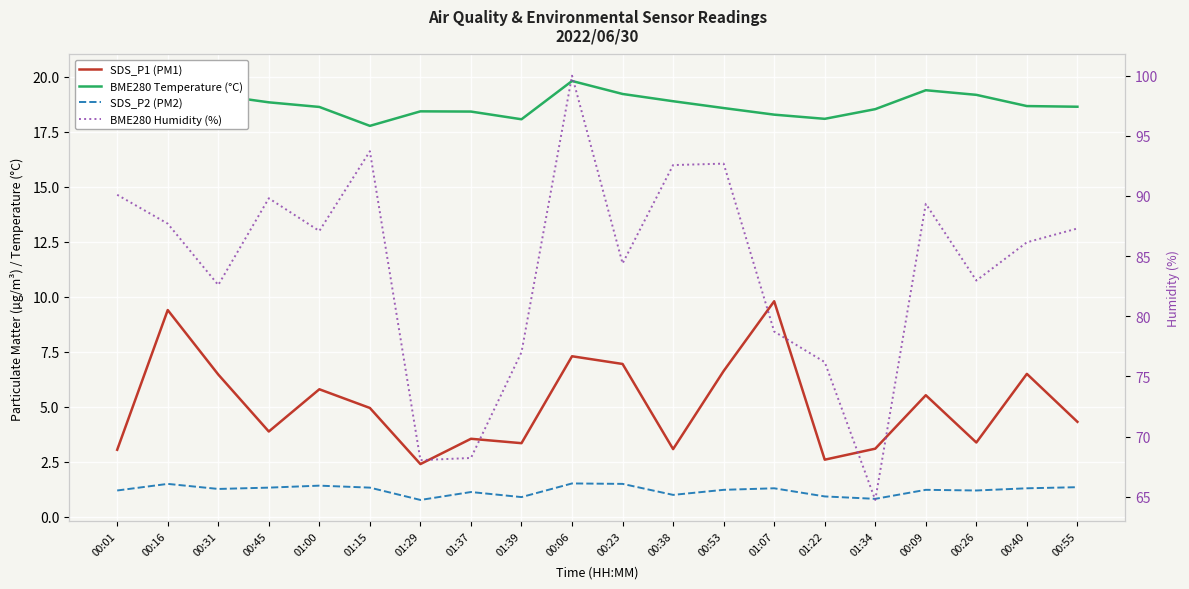

How many values in the SDS_P1 (PM1) series are below 4?

9